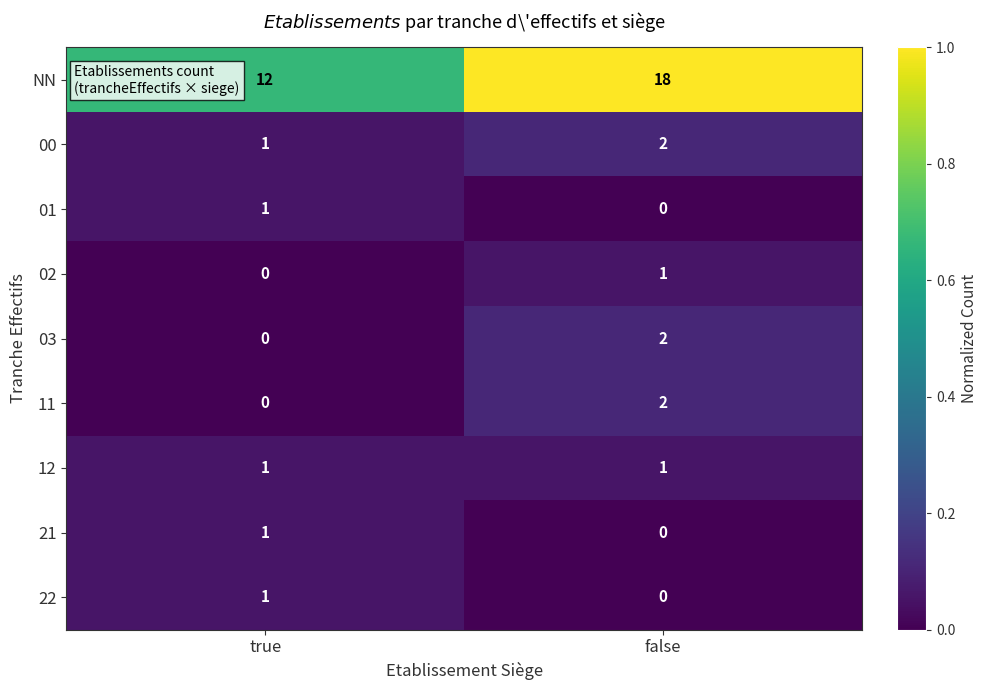

At which category is the sum across all series the highest?

false